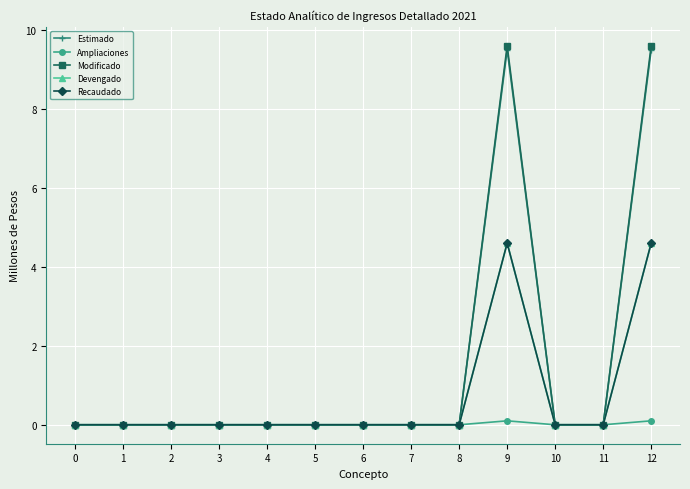

Which series has the largest total across all categories?

Modificado